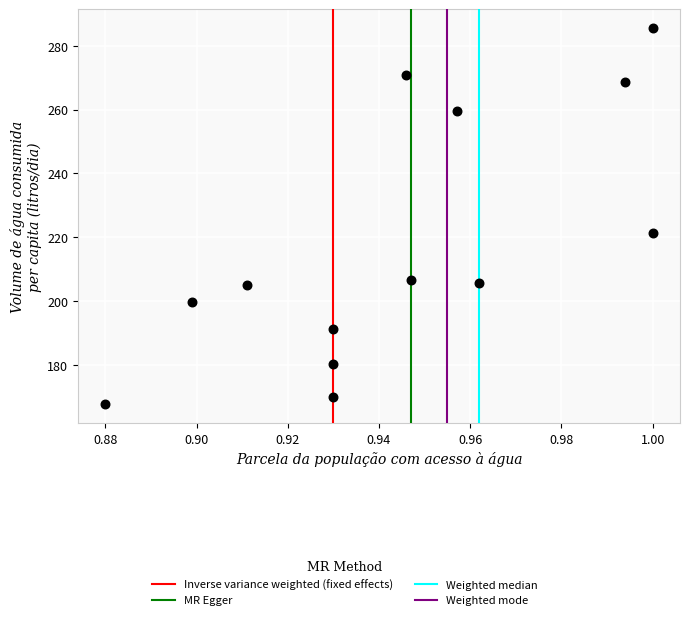

What Y value in the scatter plot is closest to 226?

221.3